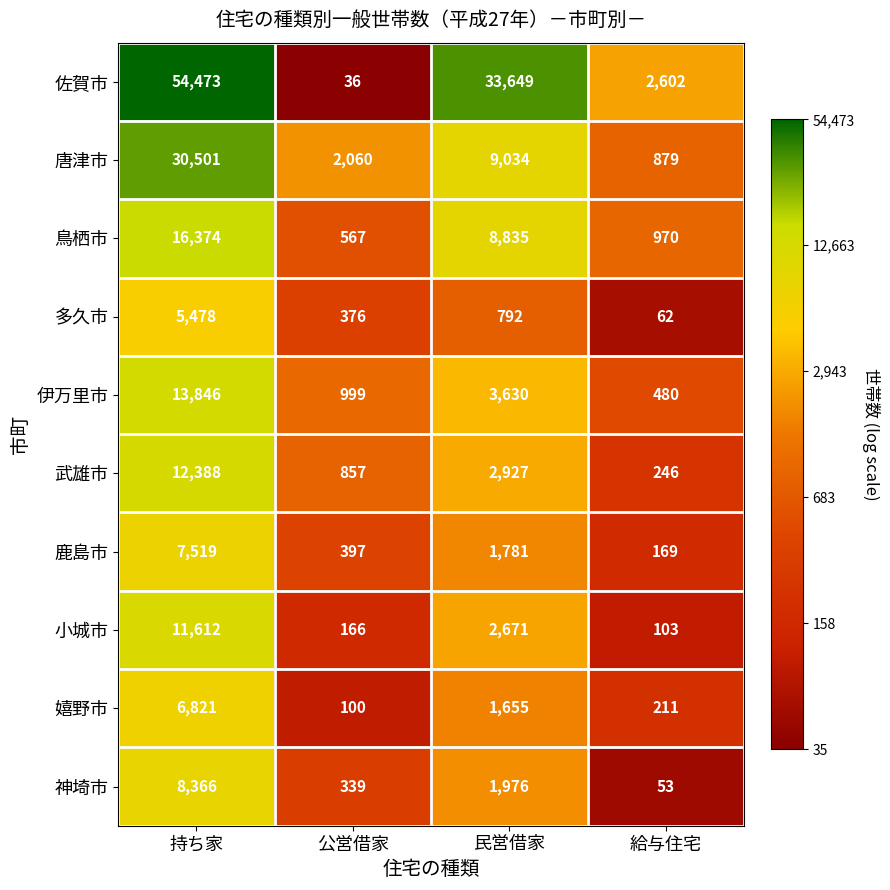

At which category is the sum across all series the highest?

持ち家